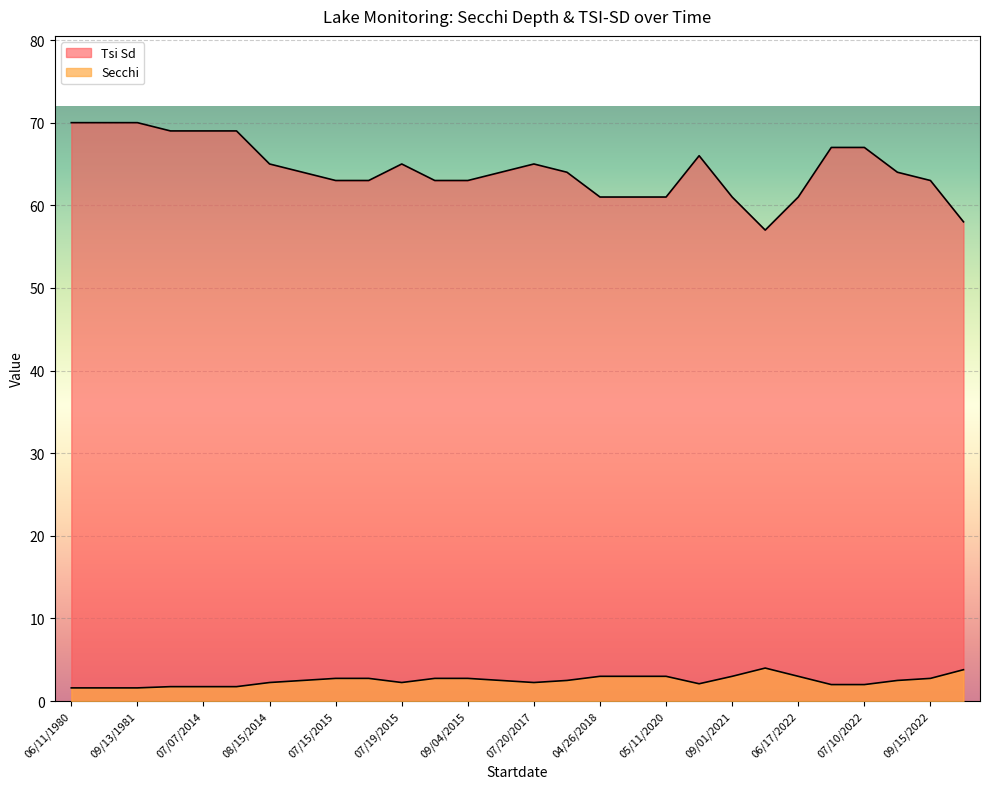

Reading left to right, transcribe all the data shown in this chart.

Secchi: 1.6	1.6	1.6	1.8	1.8	1.8	2.2	2.5	2.8	2.8	2.2	2.8	2.8	2.5	2.2	2.5	3.0	3.0	3.0	2.1	3.0	4.0	3.0	2.0	2.0	2.5	2.8	3.8
Tsi Sd: 70.0	70.0	70.0	69.0	69.0	69.0	65.0	64.0	63.0	63.0	65.0	63.0	63.0	64.0	65.0	64.0	61.0	61.0	61.0	66.0	61.0	57.0	61.0	67.0	67.0	64.0	63.0	58.0